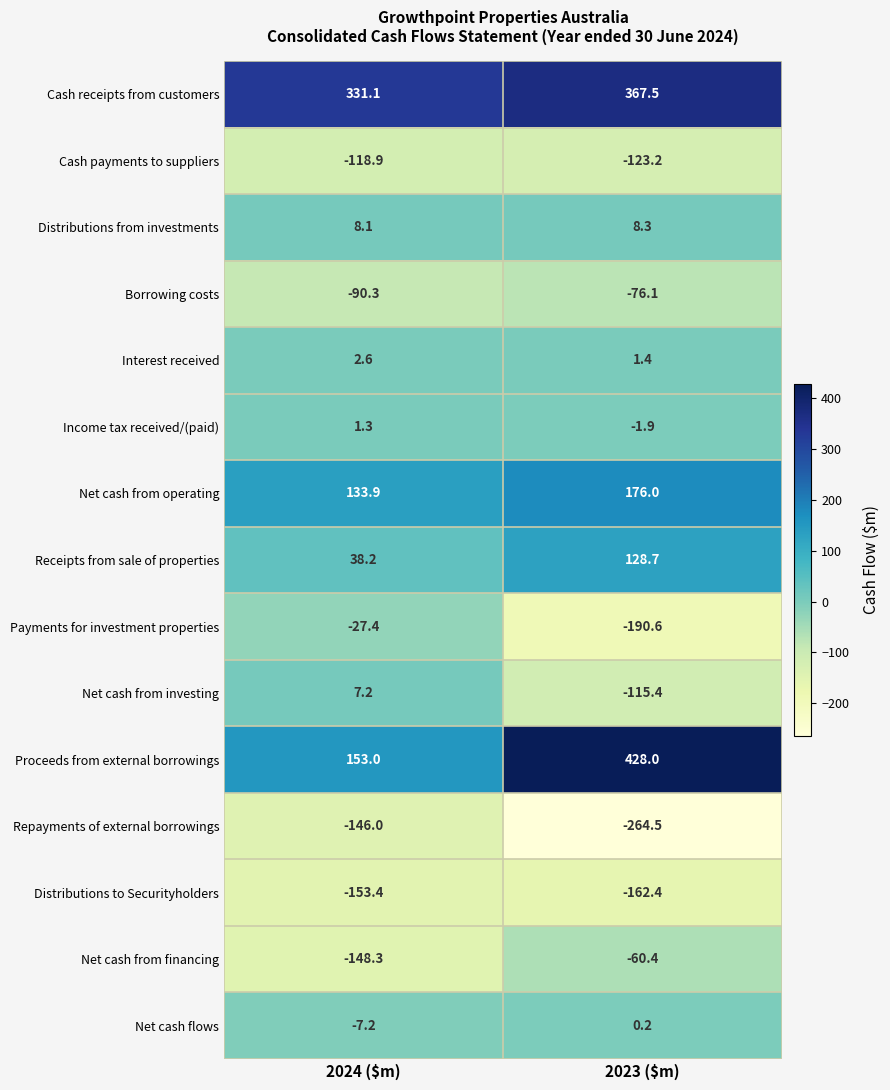

Where does the Net cash from investing series first go above 7?

2024 ($m)